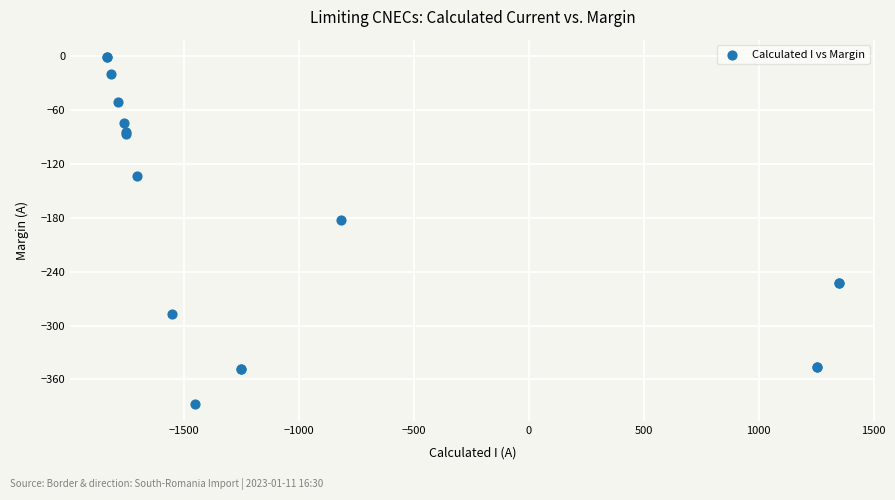

What Y value in the scatter plot is closest to -194?

-183